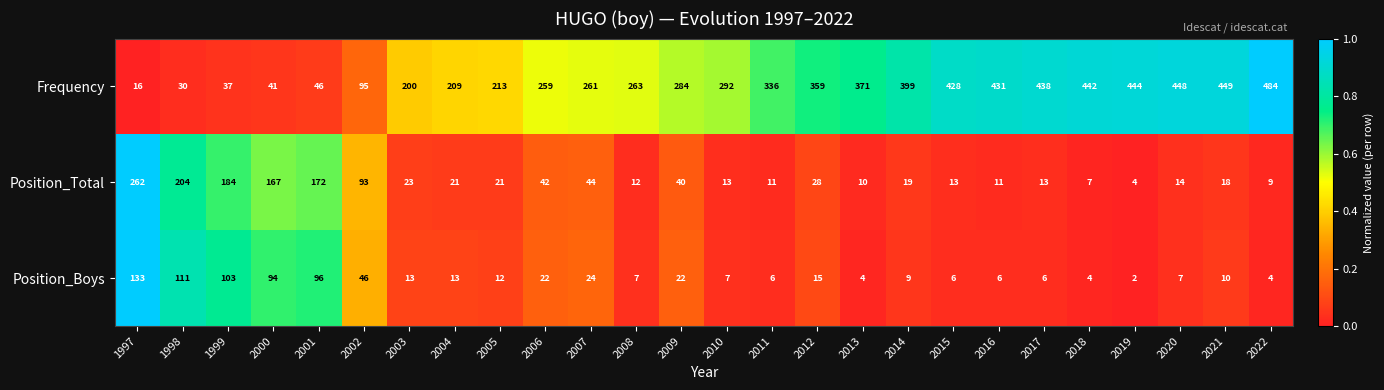

At which label is Frequency closest to 250?

2006